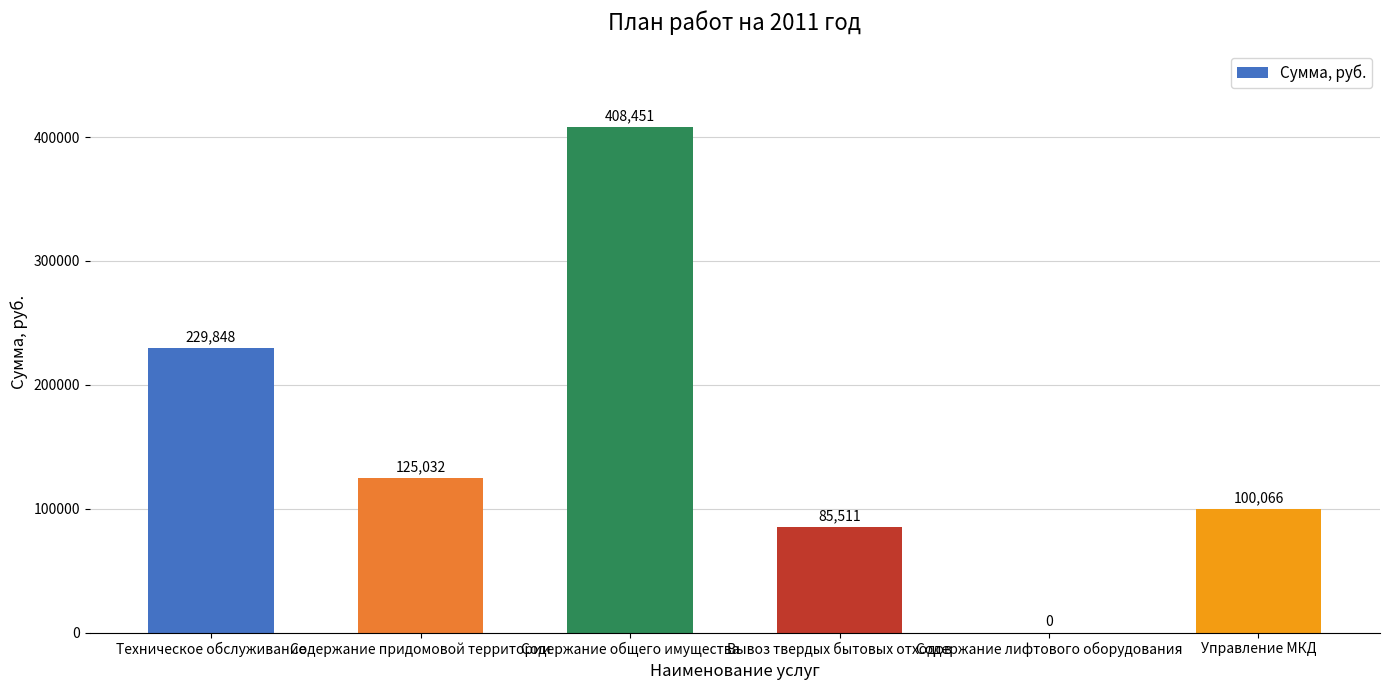

Between Содержание придомовой территории and Техническое обслуживание, which is larger?

Техническое обслуживание